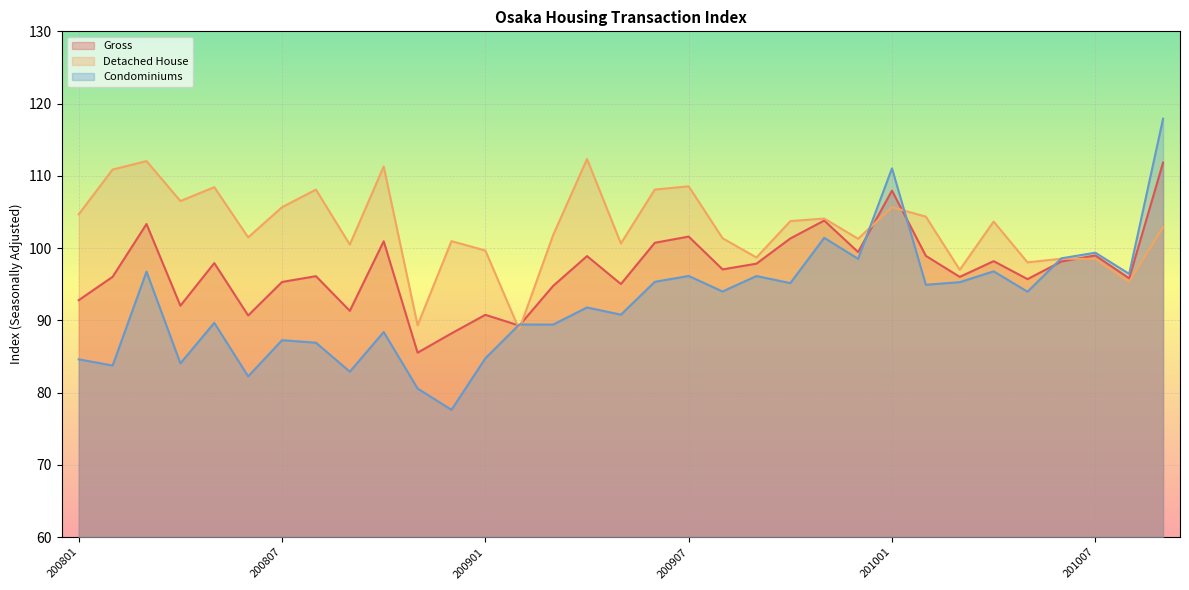

What is the difference between the highest and lowest values at 200802?

27.1